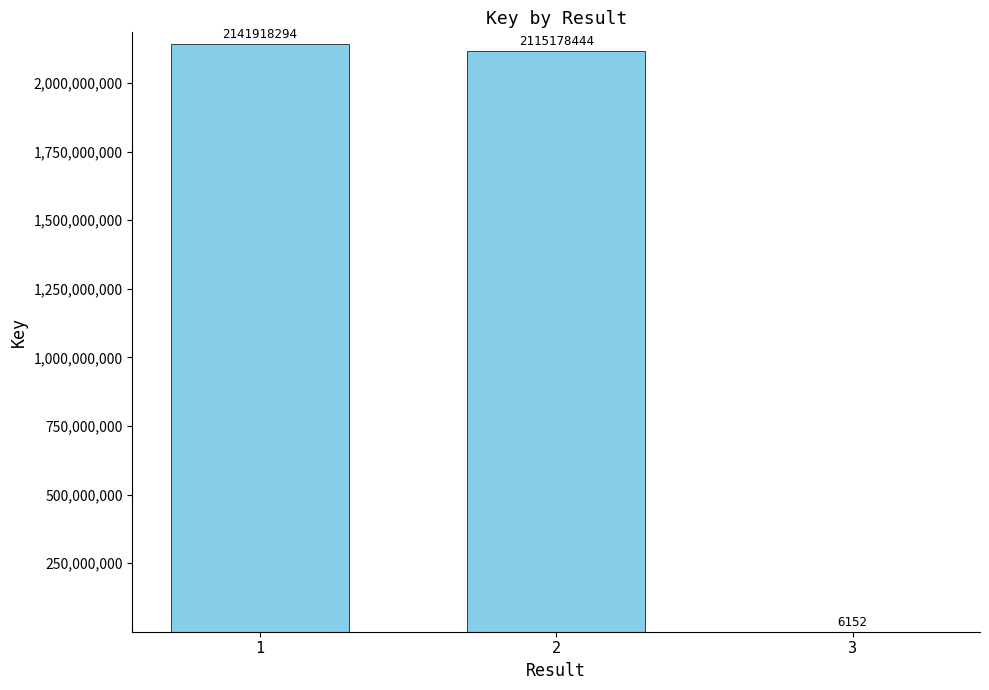

The chart shows a value of 2115178444 at 2. True or false?

True